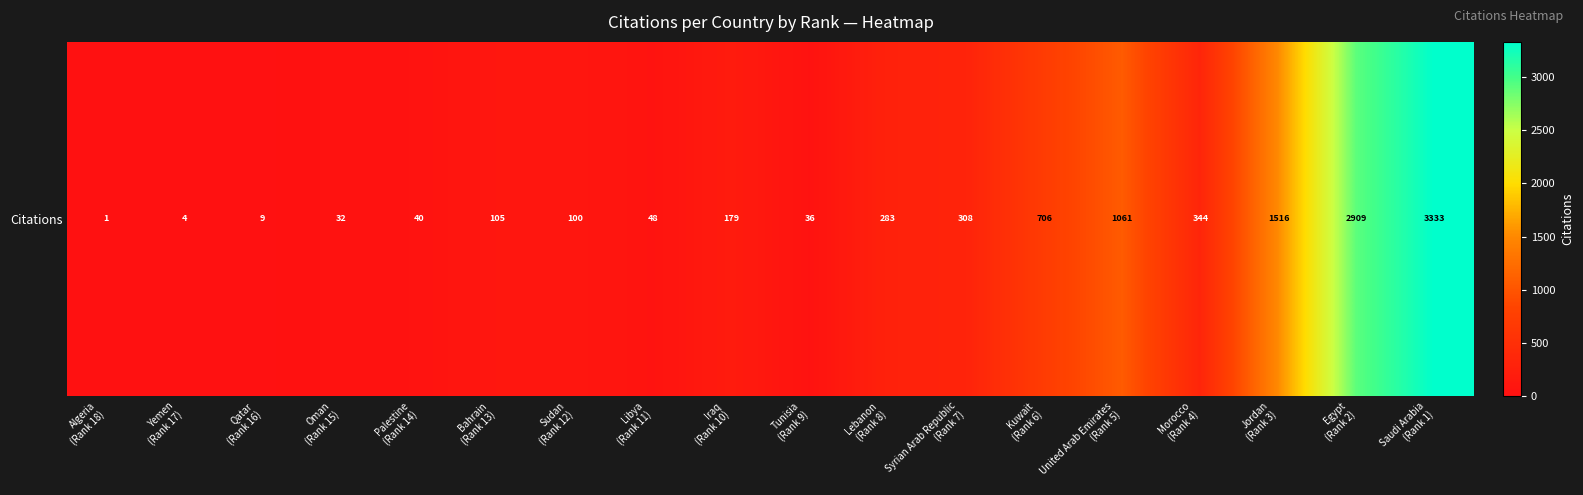

Reading left to right, extract all data points from this chart.

1	4	9	32	40	105	100	48	179	36	283	308	706	1061	344	1516	2909	3333